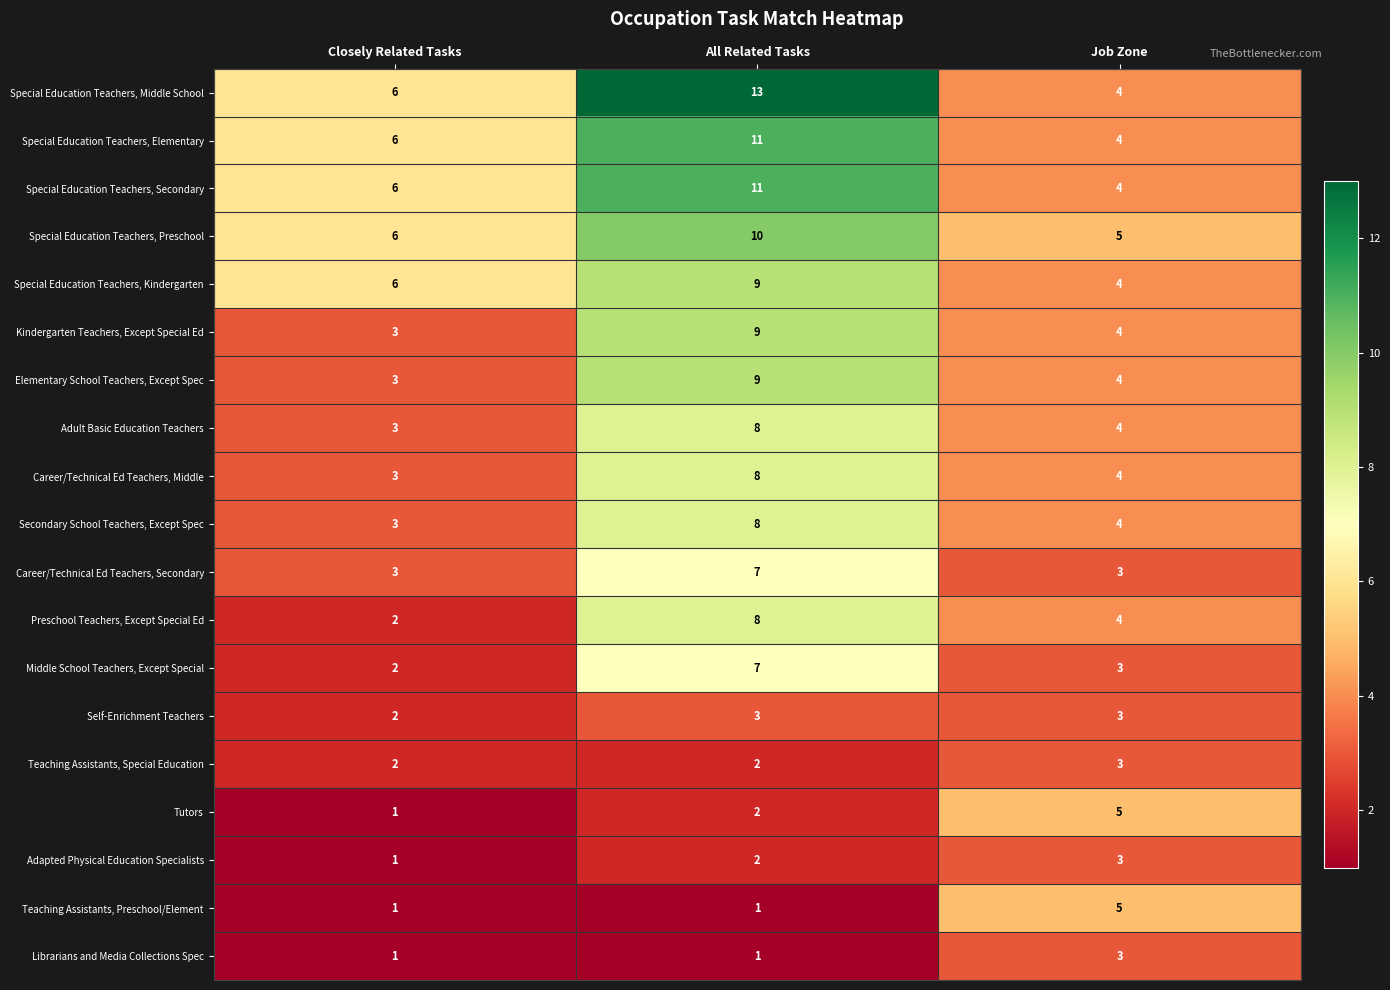

What is the difference between the highest and lowest values at Job Zone?

2